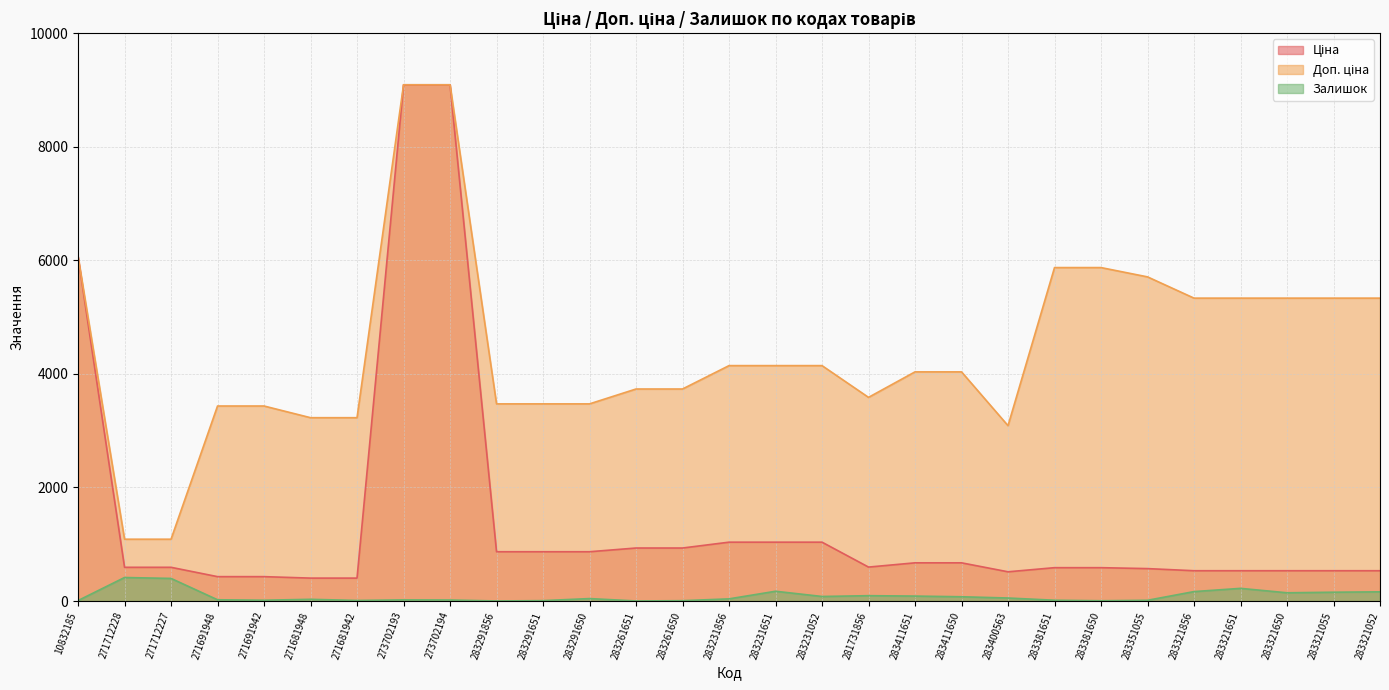

What are all the series names shown in the legend?

Ціна, Доп. ціна, Залишок